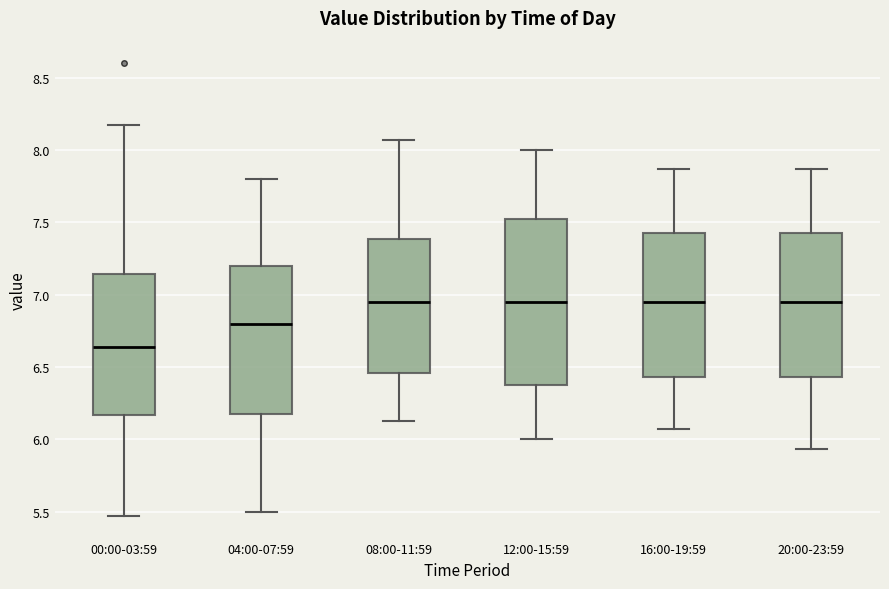

Reading left to right, read every box against the y-axis: the position of its median line, the range the box covers, and the ends of its whiskers. The values are not printed on the chart, so give them approximately, as read against the axis.

00:00-03:59: median 6.65, box 6.15 to 7.15, whiskers 5.45 to 8.15
04:00-07:59: median 6.80, box 6.20 to 7.20, whiskers 5.50 to 7.80
08:00-11:59: median 6.95, box 6.45 to 7.40, whiskers 6.15 to 8.05
12:00-15:59: median 6.95, box 6.40 to 7.55, whiskers 6.00 to 8.00
16:00-19:59: median 6.95, box 6.45 to 7.45, whiskers 6.05 to 7.85
20:00-23:59: median 6.95, box 6.45 to 7.45, whiskers 5.95 to 7.85